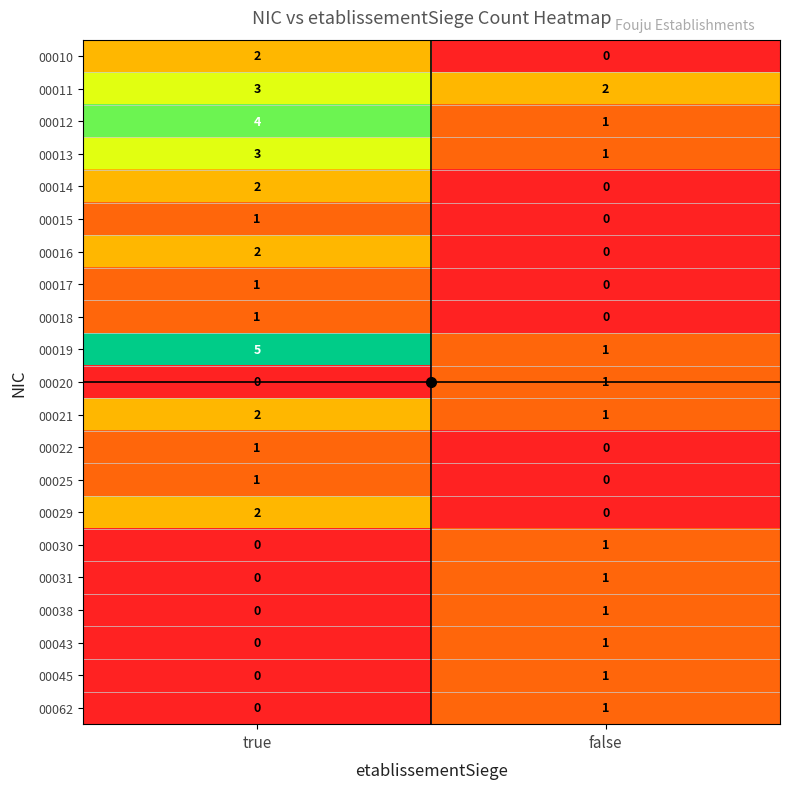

What is the spread (max minus min) of values at true?

5